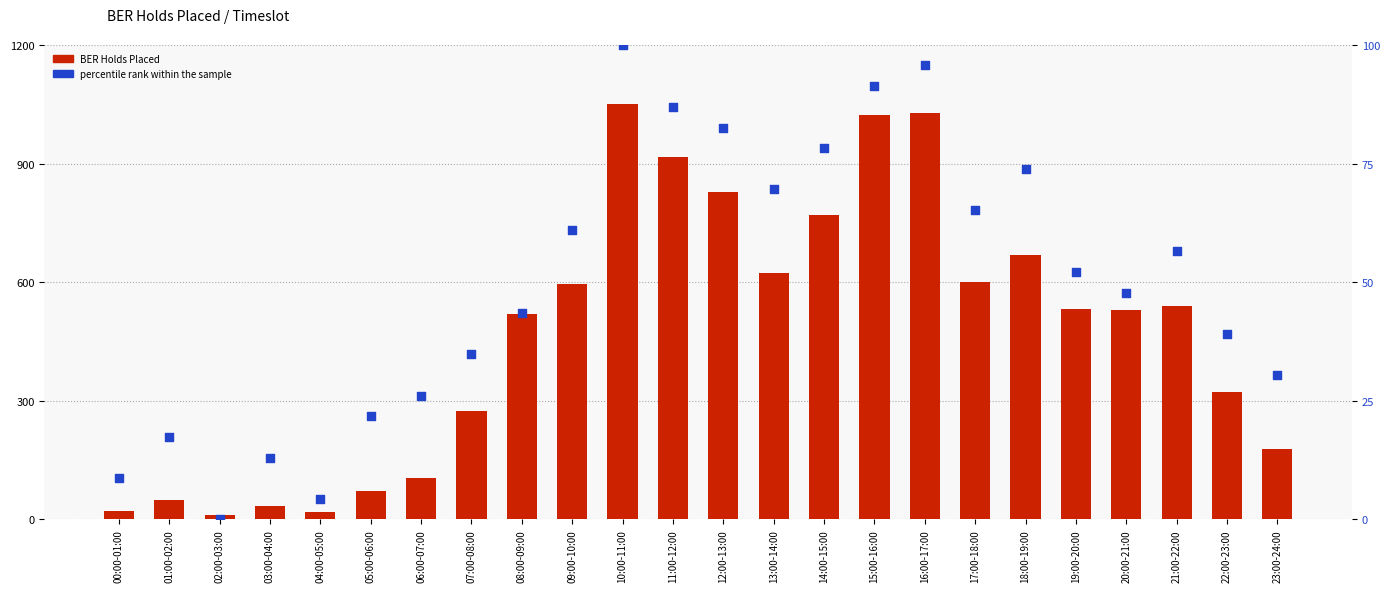

Which series contains the lowest Y value?

percentile rank within the sample